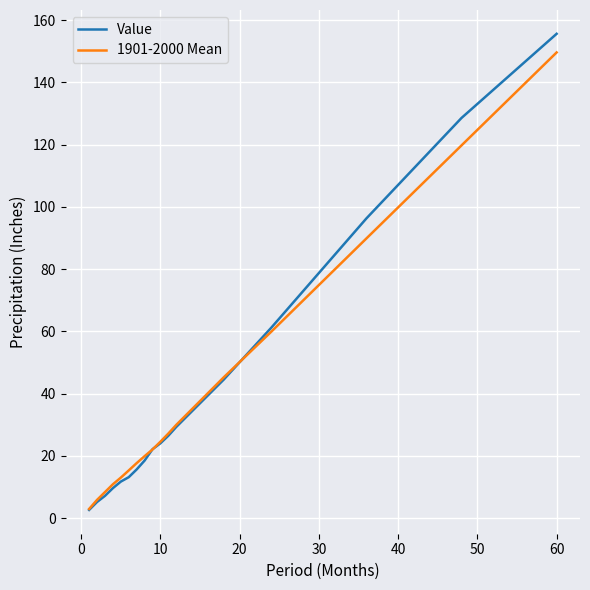

What is the highest value of the Value series?

155.7